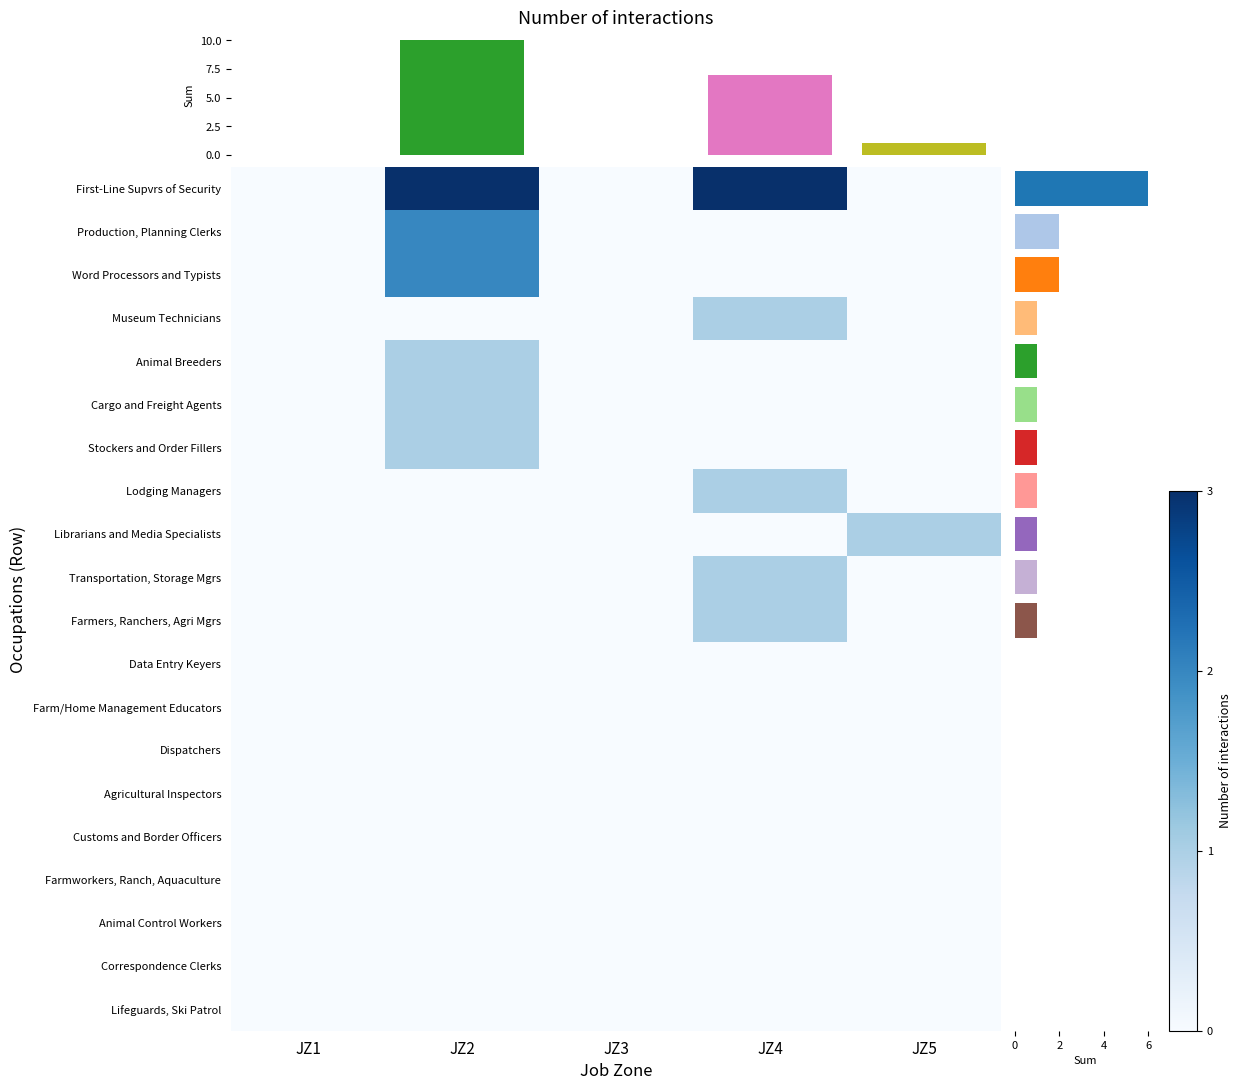

Which category has the lowest value in the Dispatchers series?

JZ1